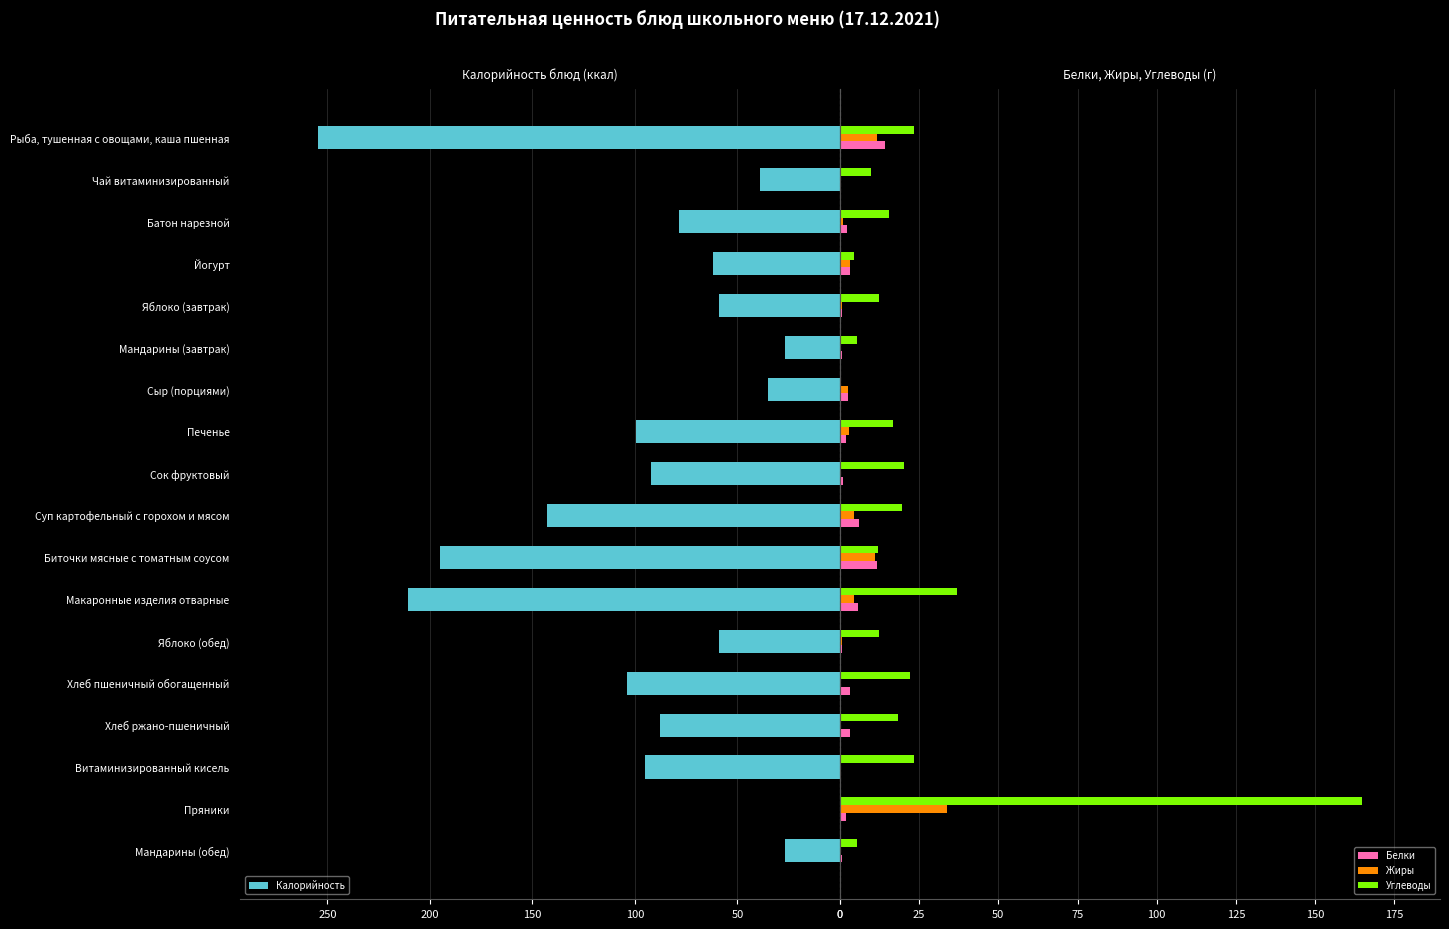

What are all the series names shown in the legend?

Калорийность, Белки, Жиры, Углеводы